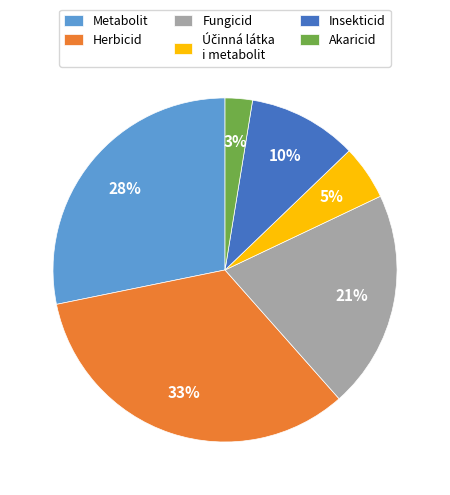

To the nearest percent, what is the combined percentage of Insekticid and Fungicid?

31%